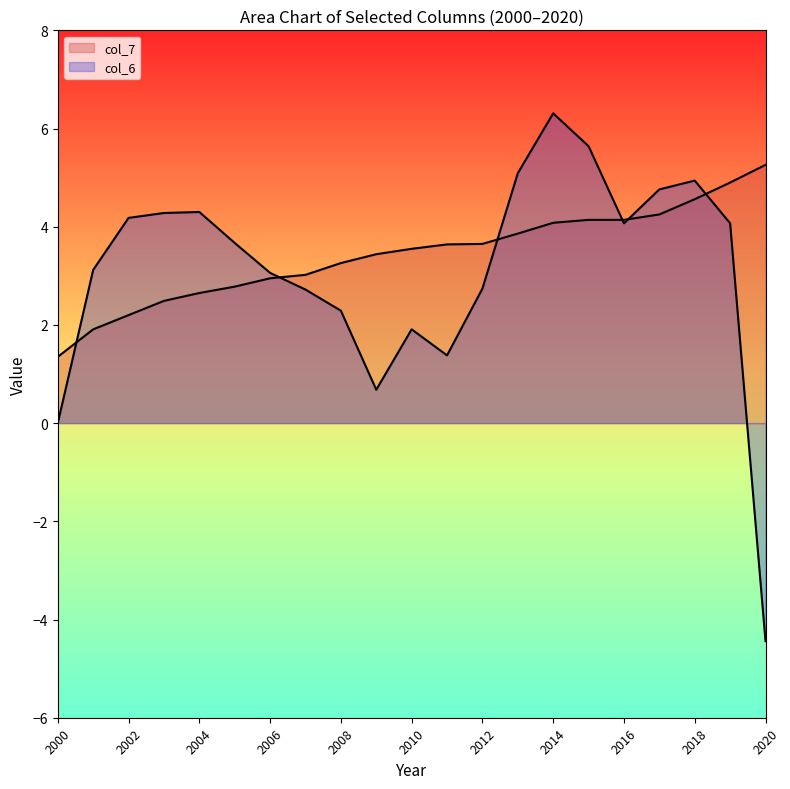

Is the value of col_7 at 2016 greater than the value of col_6 at 2016?

Yes